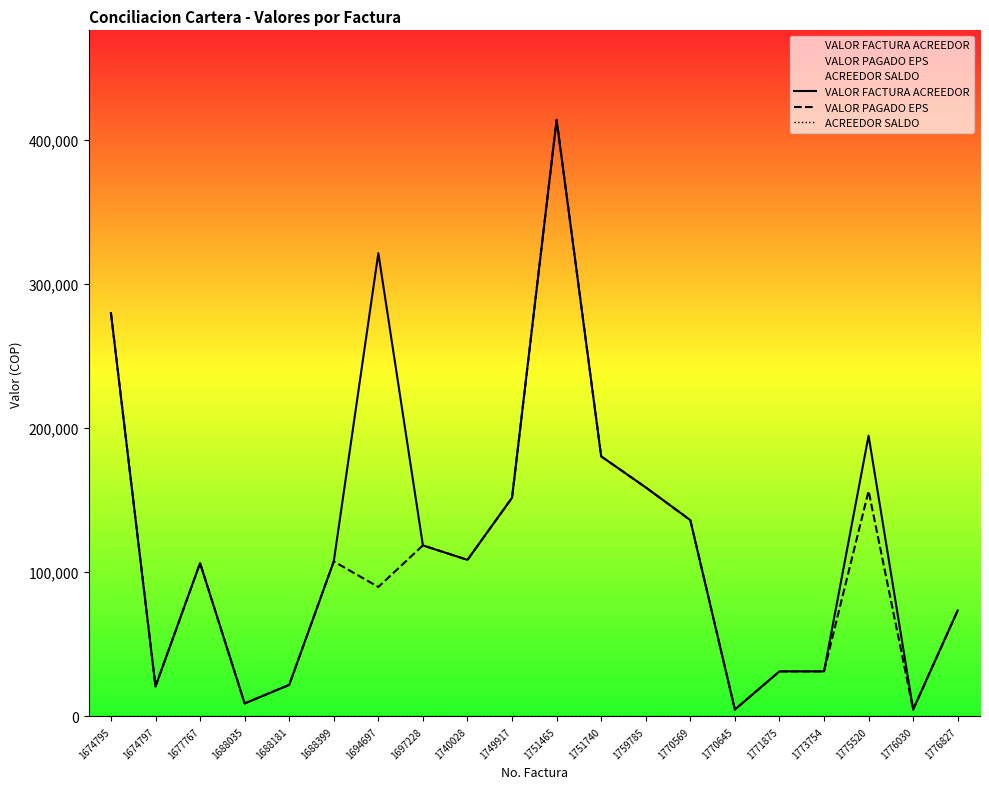

True or false: VALOR PAGADO EPS has more than 0 interior local peaks.

True